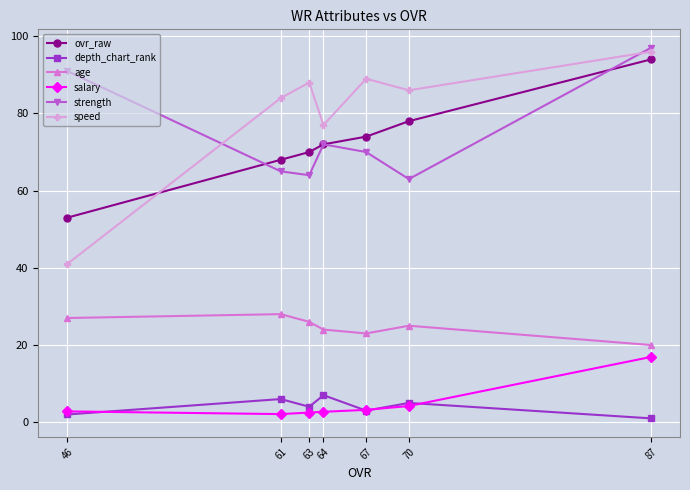

What is the greatest value displayed?

97.0